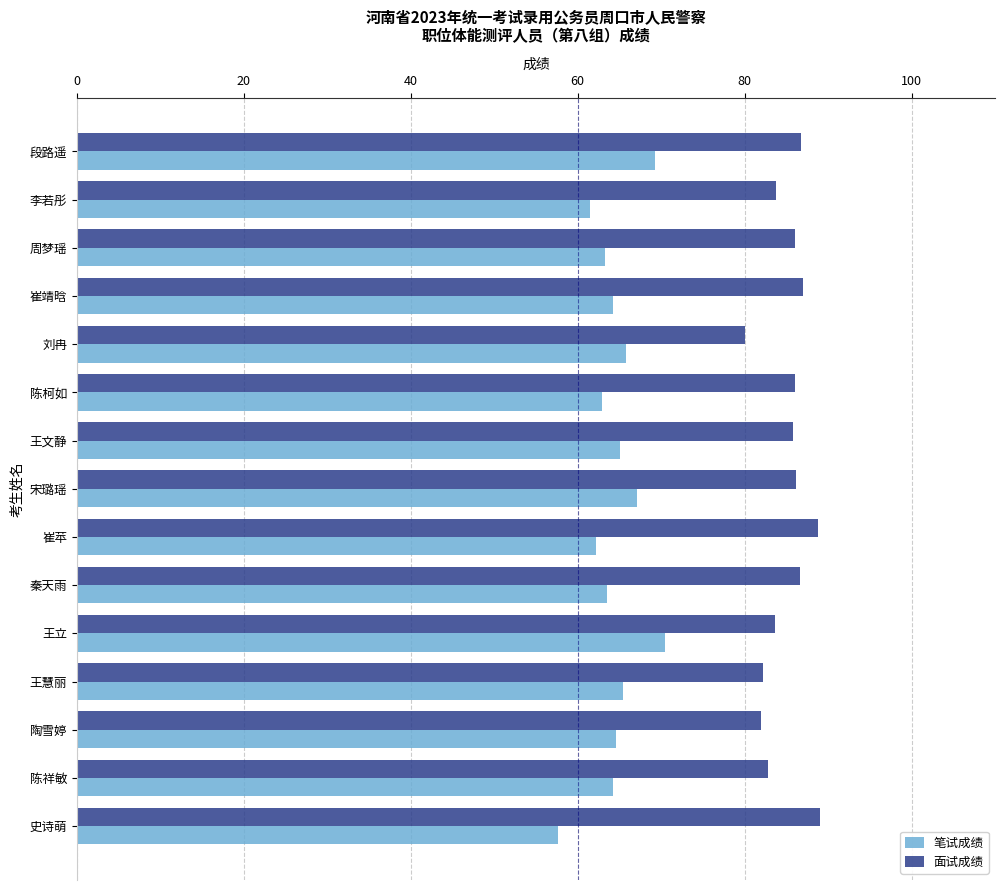

Is the value of 面试成绩 at 王立 greater than the value of 笔试成绩 at 陈柯如?

Yes